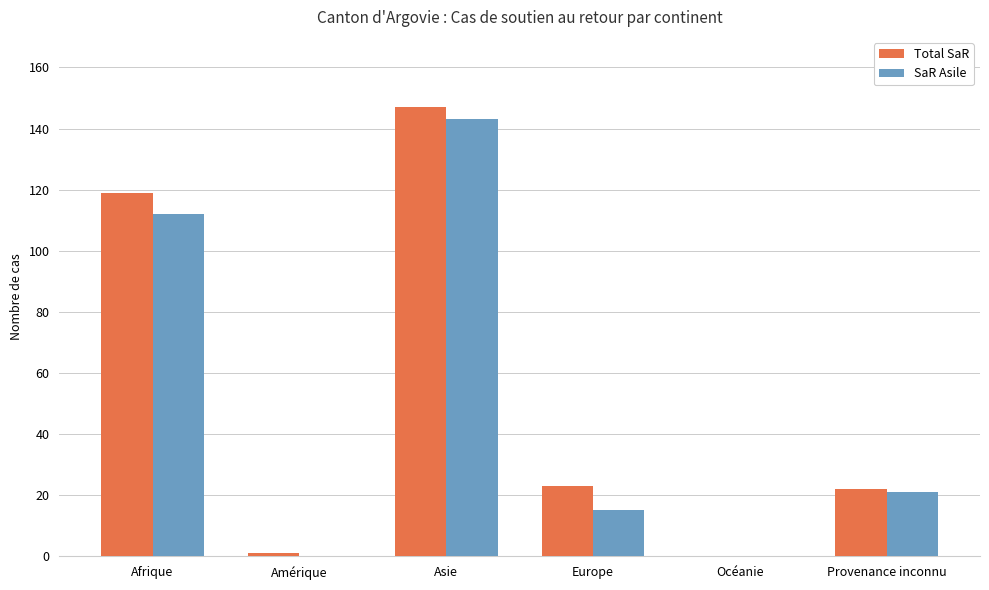

Count the number of categories in the chart.

6